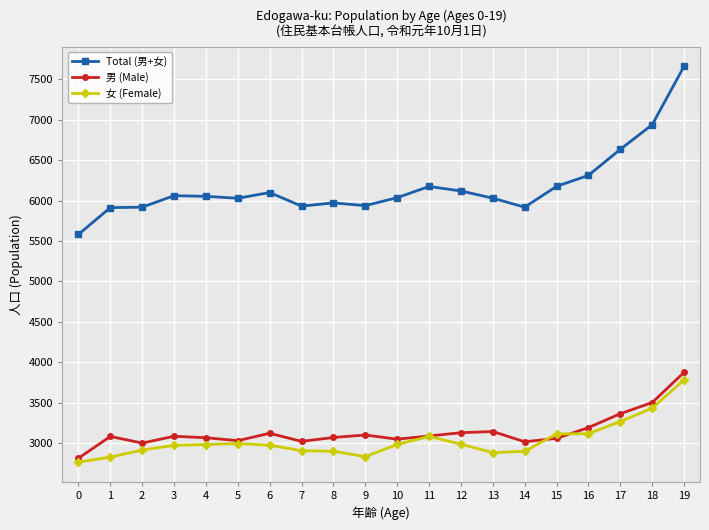

Count the number of data series in this chart.

3